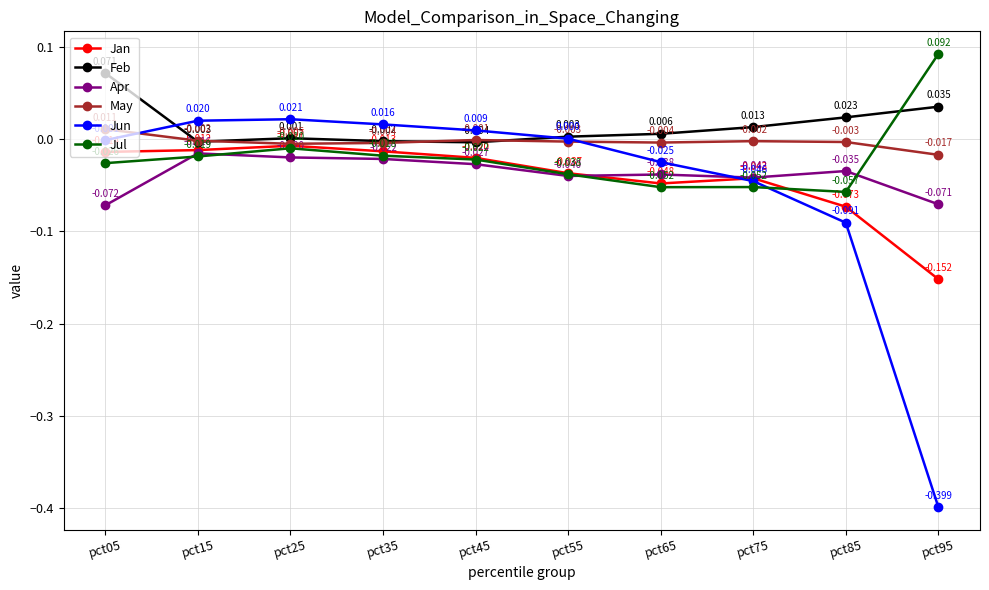

What is the smallest value displayed?

-0.4